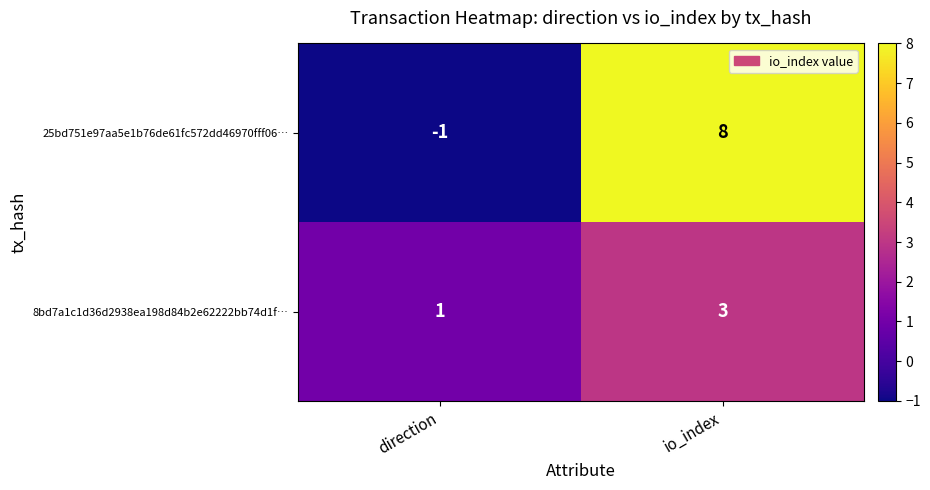

Rank the series by their maximum value, from highest to lowest.

25bd751e97aa5e1b76de61fc572dd46970fff06…, 8bd7a1c1d36d2938ea198d84b2e62222bb74d1f…